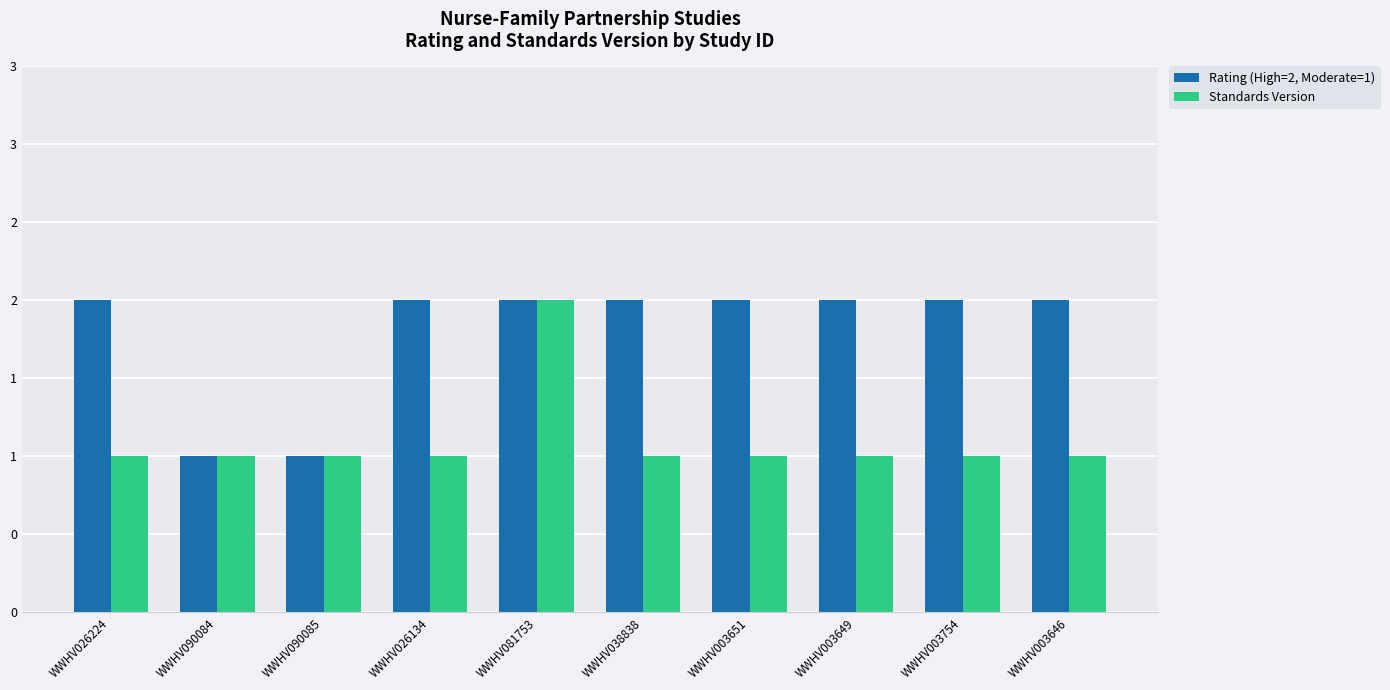

Rank the series at WWHV090085 from highest to lowest value.

Rating (High=2, Moderate=1), Standards Version